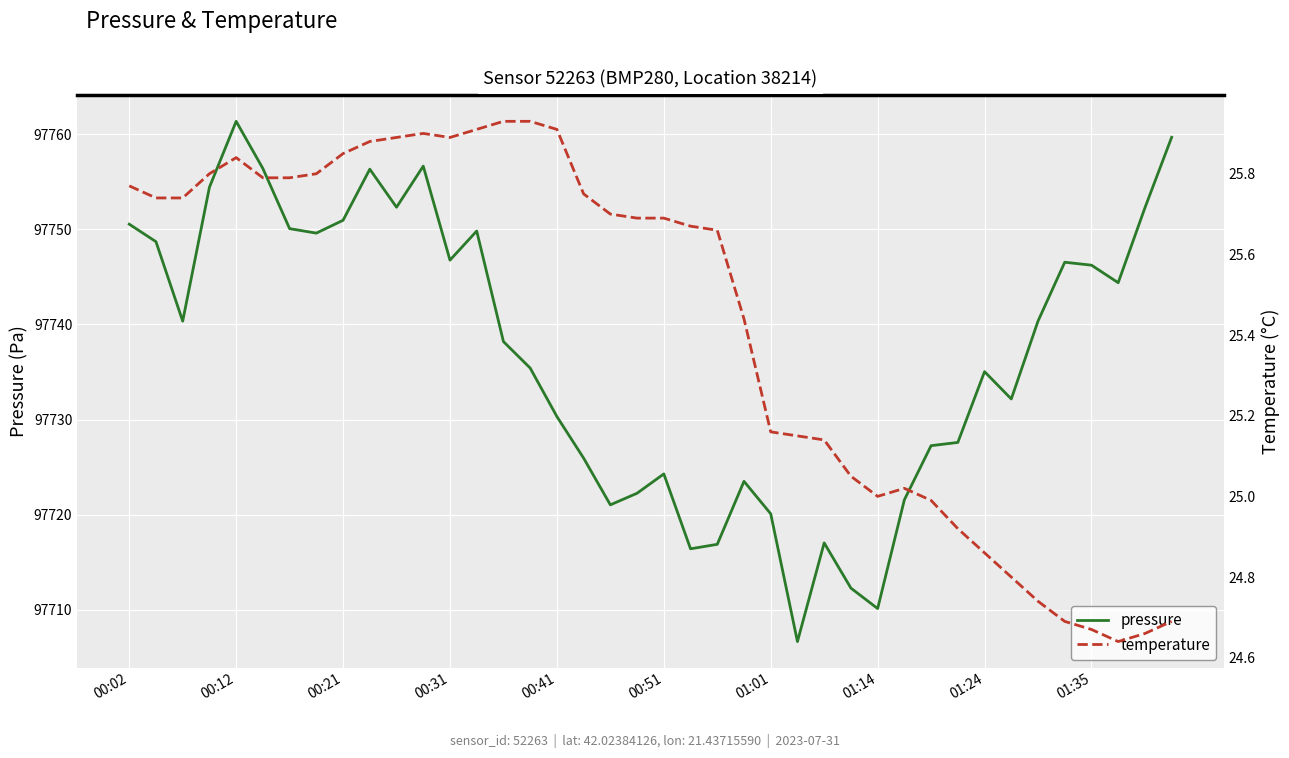

In temperature, how many points are lower than both neighbors (excluding endpoints)?

3